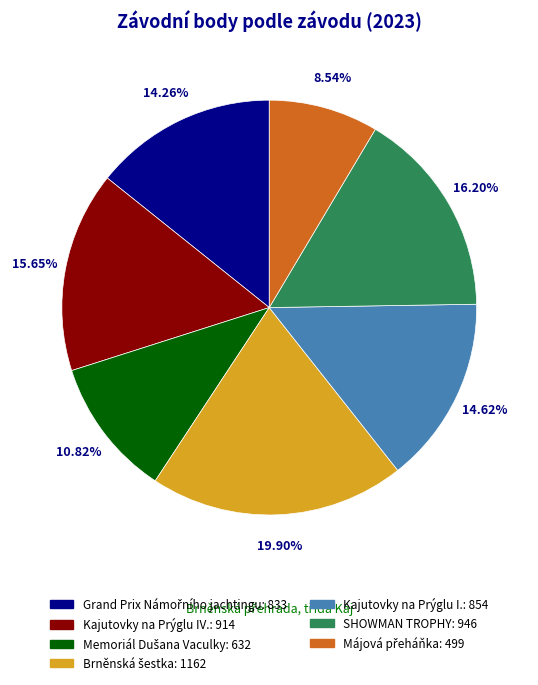

Does Kajutovky na Prýglu I. represent more than half of the total?

No